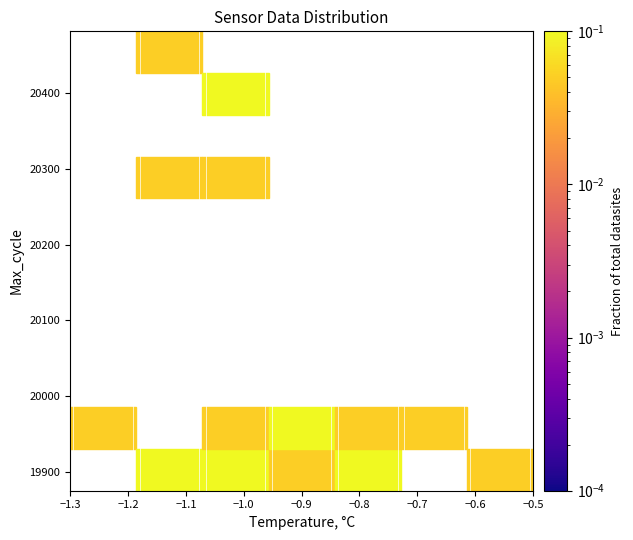

The chart shows a value of 9999.8 at −1.0. True or false?

False